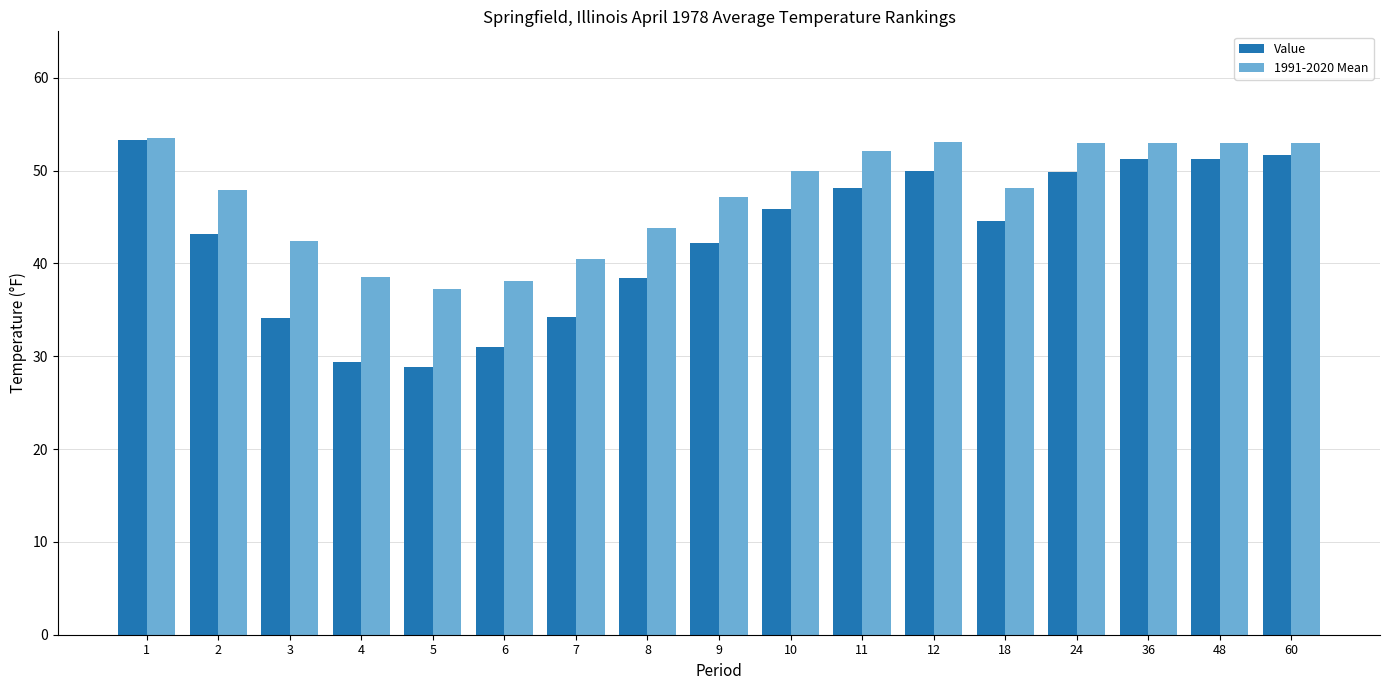

What is the total value across all series at 11?

100.2